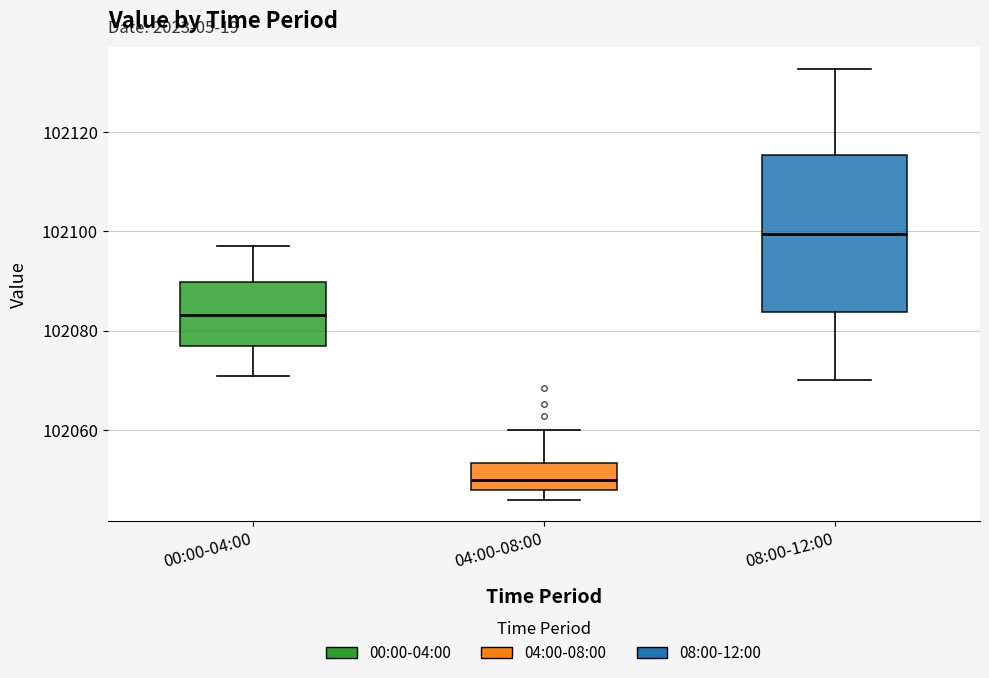

Reading left to right, transcribe this box plot: for each box, give where its median line is, the range the box spans, and where its two whiskers end, as read against the y-axis. The values are not printed on the chart, so give them approximately, as read against the axis.

00:00-04:00: median 102084, box 102076 to 102090, whiskers 102070 to 102098
04:00-08:00: median 102050, box 102048 to 102054, whiskers 102046 to 102060
08:00-12:00: median 102100, box 102084 to 102116, whiskers 102070 to 102132